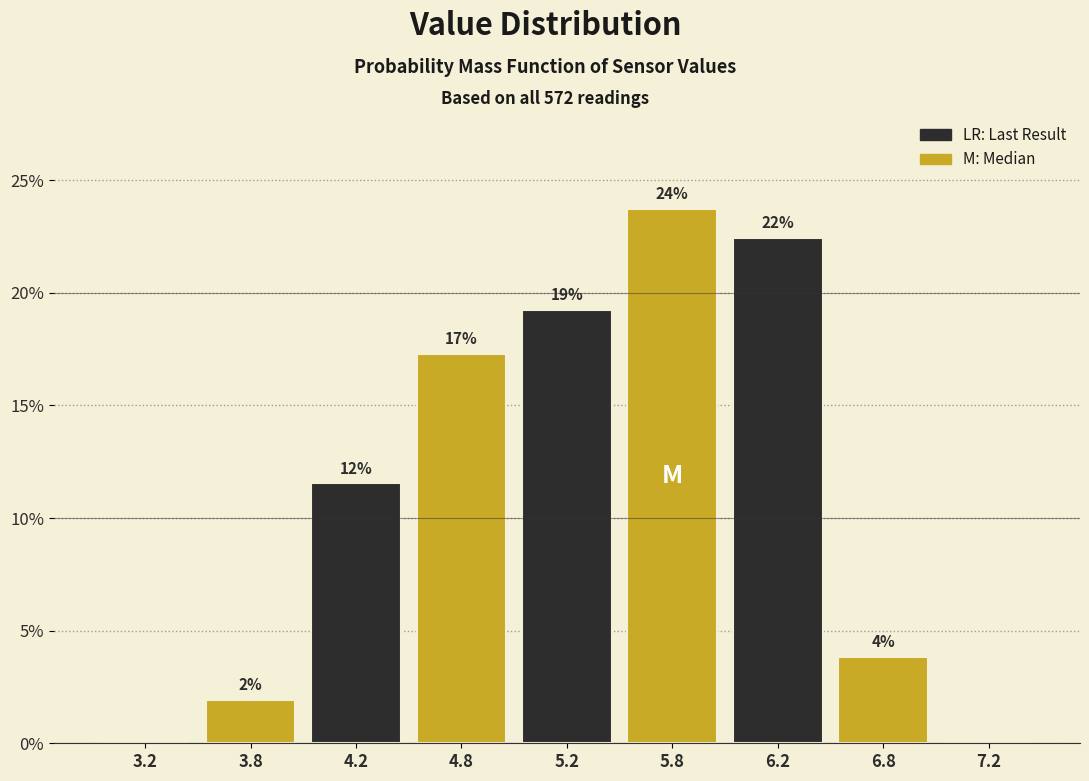

Are the bars horizontal?

No